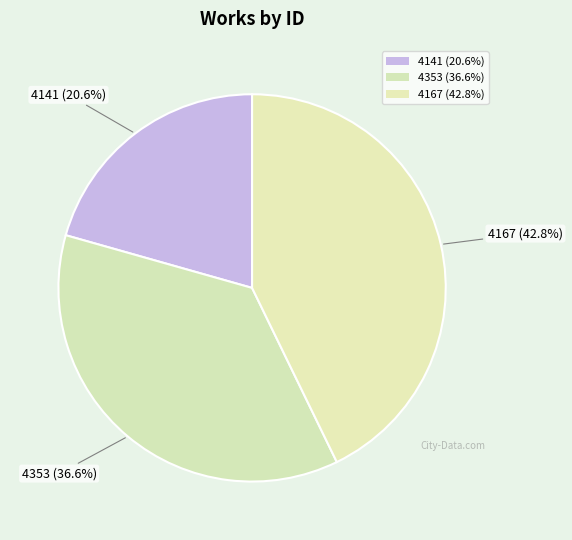

How many slices are in this pie chart?

3